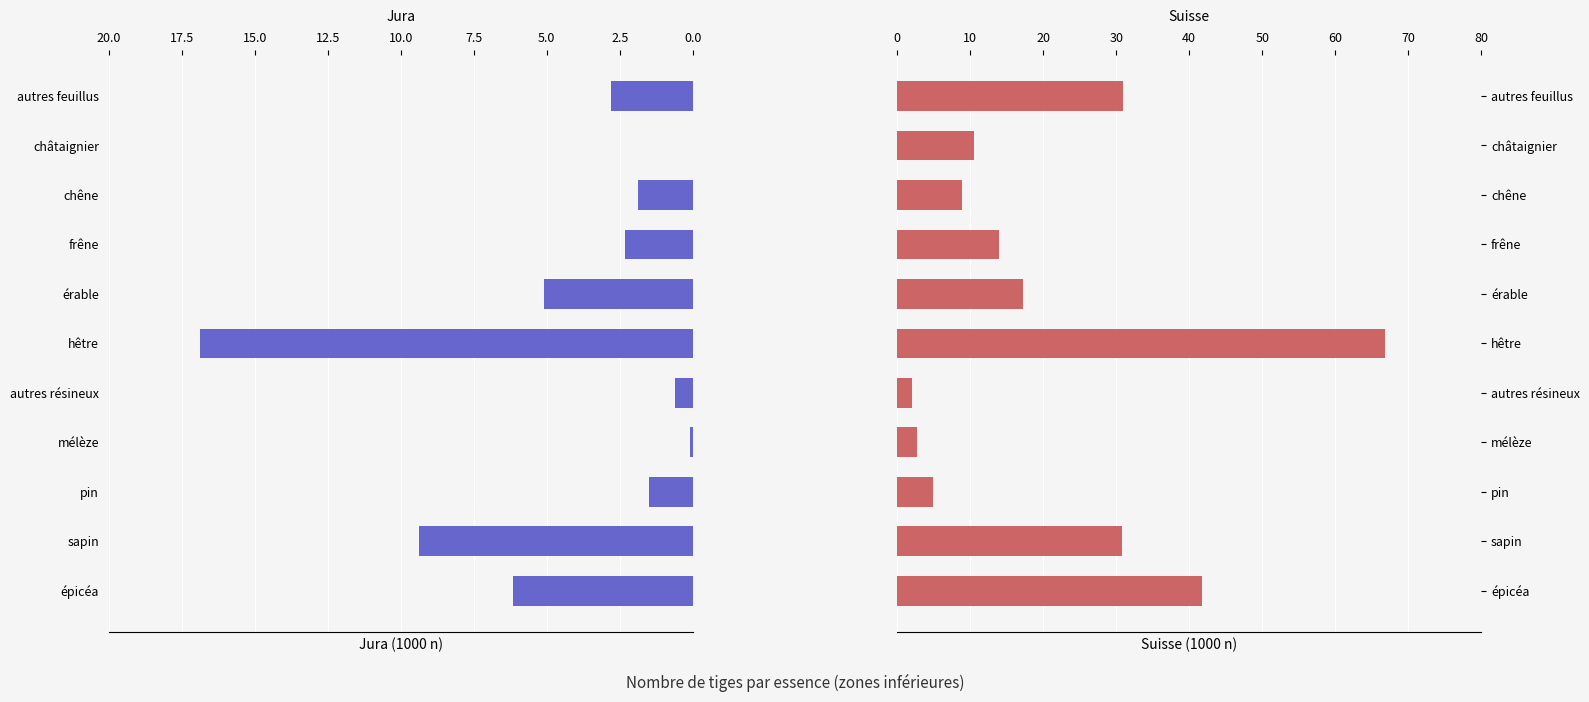

Which series has the largest total across all categories?

Suisse